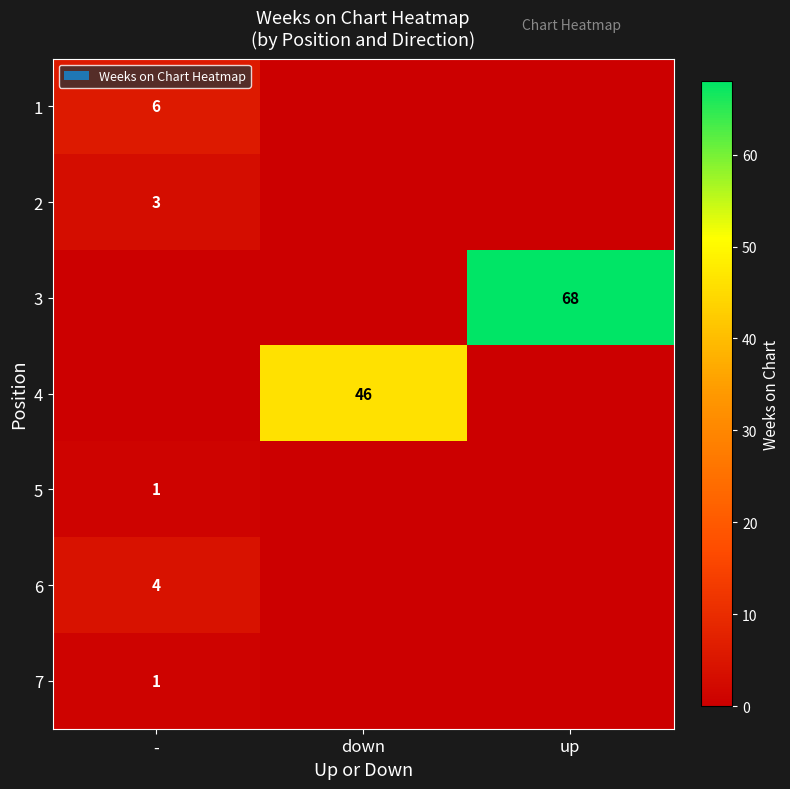

Is it true that 2 equals 1 at -?

False